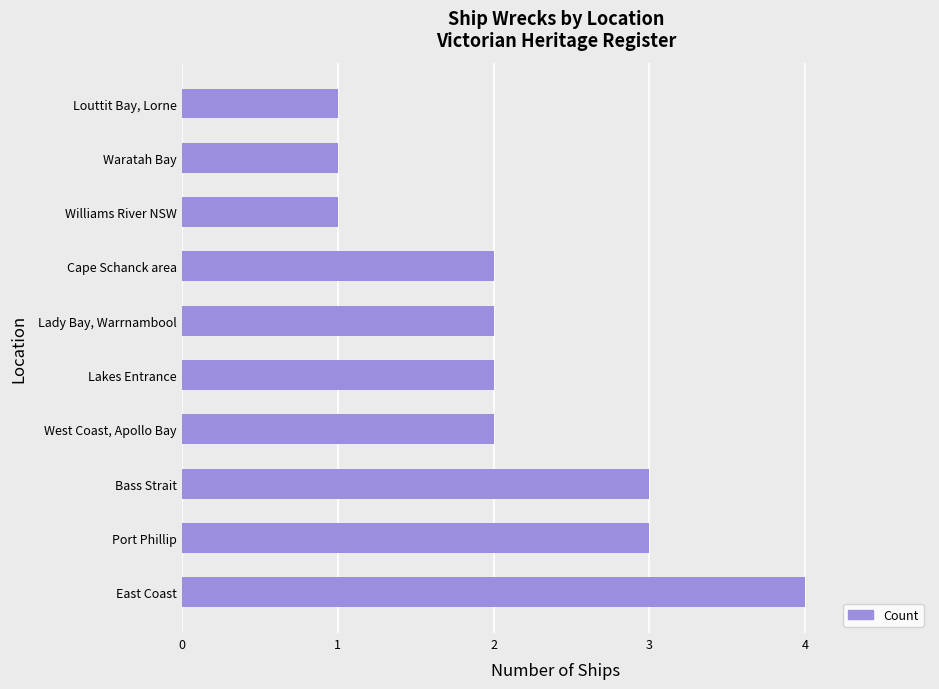

Is it true that the value at Cape Schanck area is 2?

True